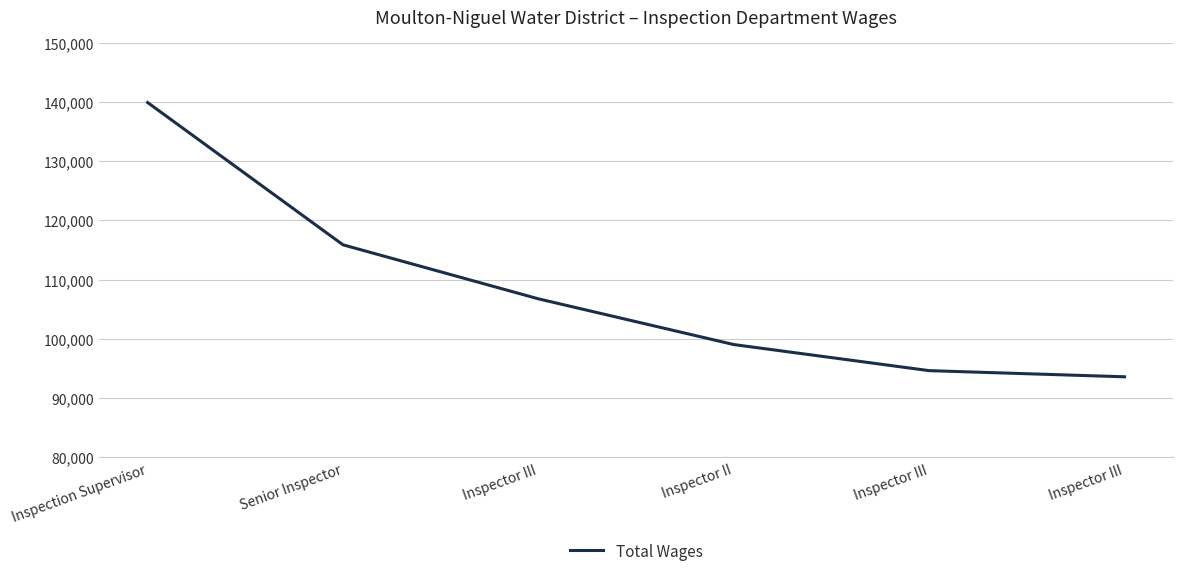

How many values are below 106771?

3